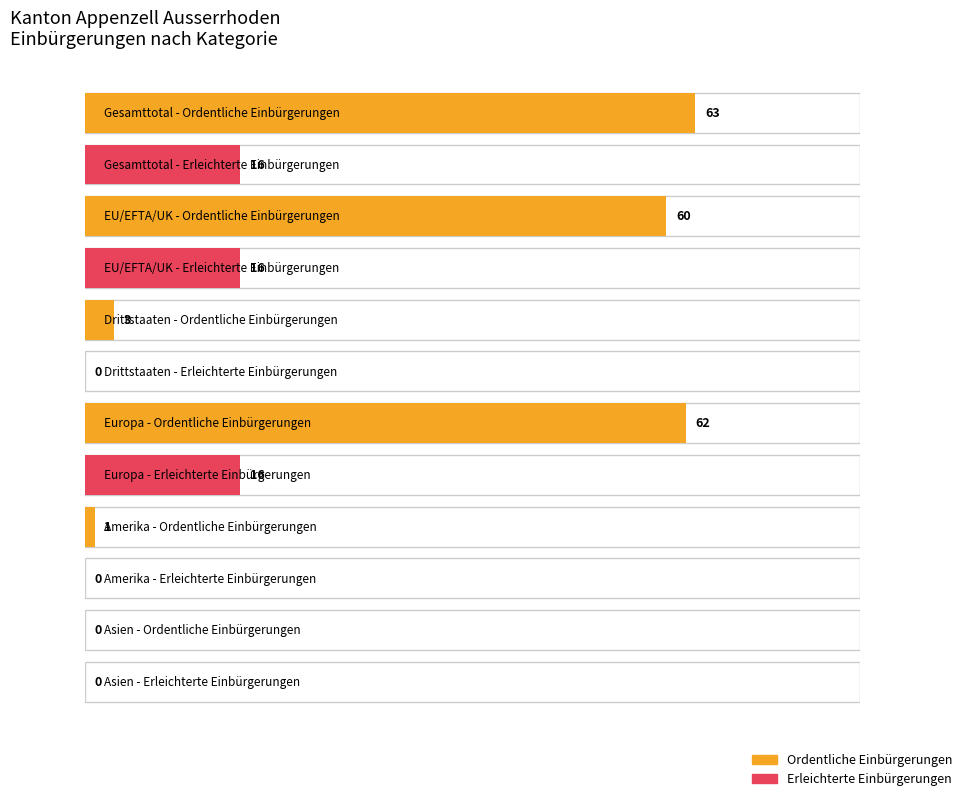

Rank the series by their maximum value, from highest to lowest.

Ordentliche Einbürgerungen, Erleichterte Einbürgerungen